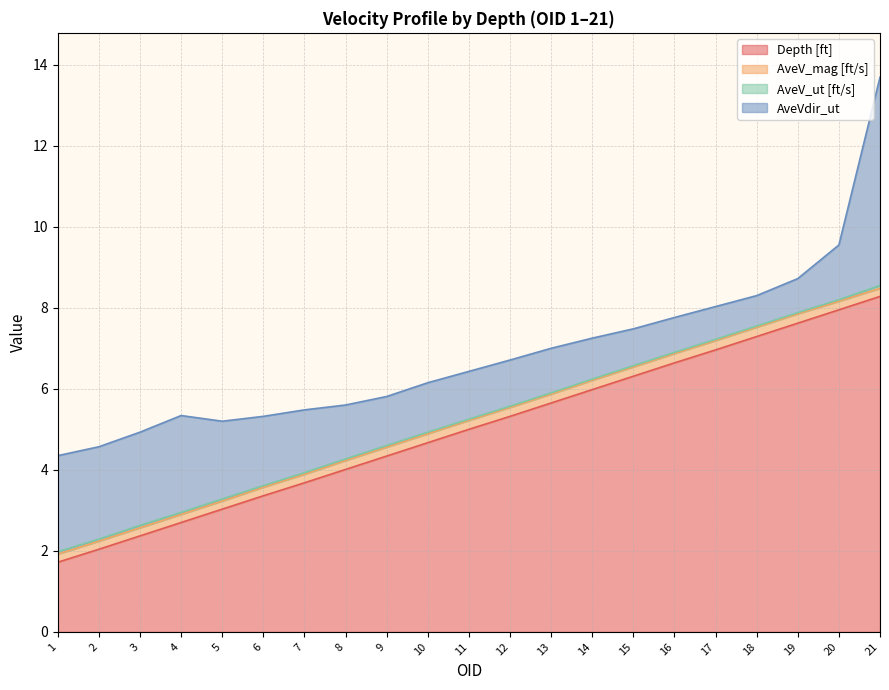

The AveV_ut [ft/s] series shows 0.0 at 21. True or false?

False